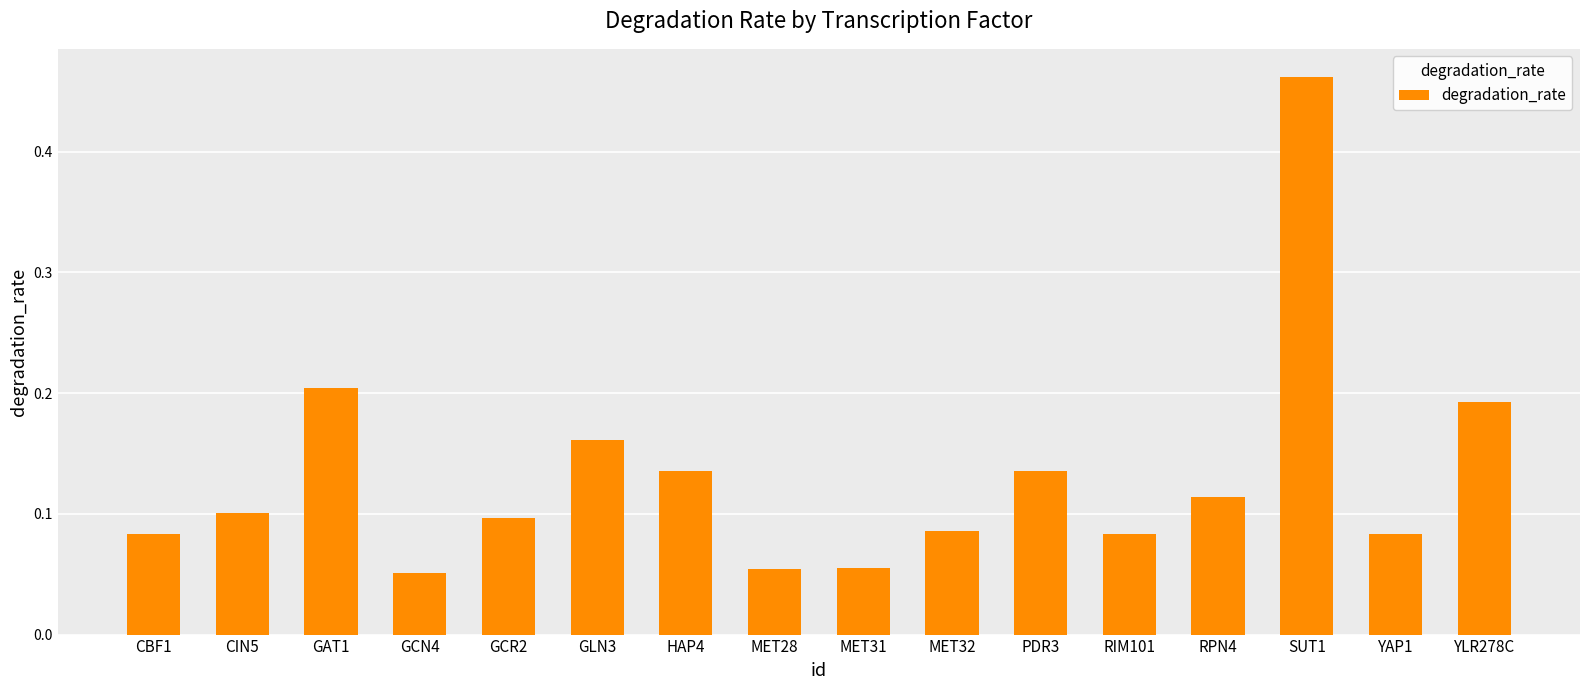

What is the label of the 16th bar from the left?

YLR278C